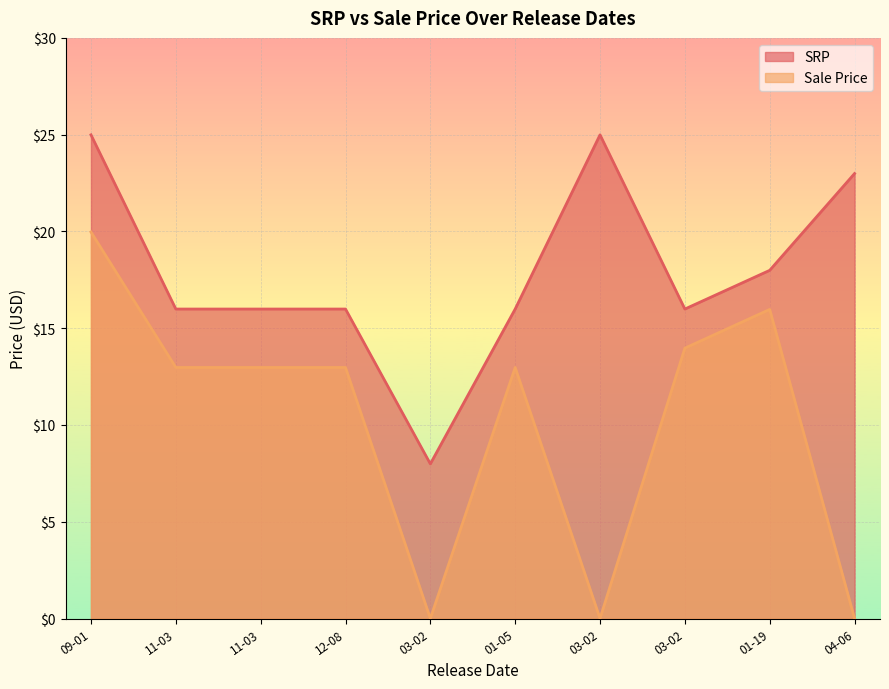

How many interior local valleys does the SRP series have?

2